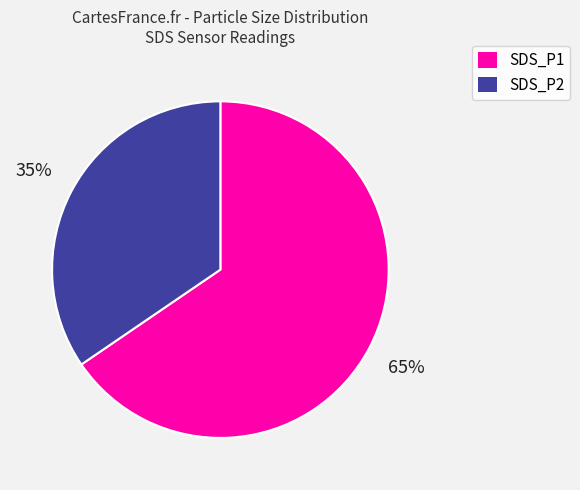

Between SDS_P2 and SDS_P1, which is larger?

SDS_P1